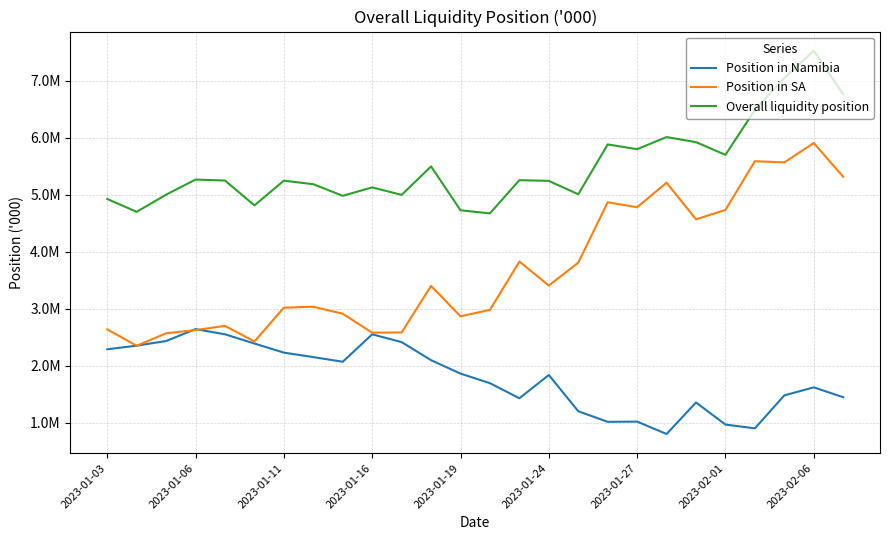

What are all the series names shown in the legend?

Position in Namibia, Position in SA, Overall liquidity position